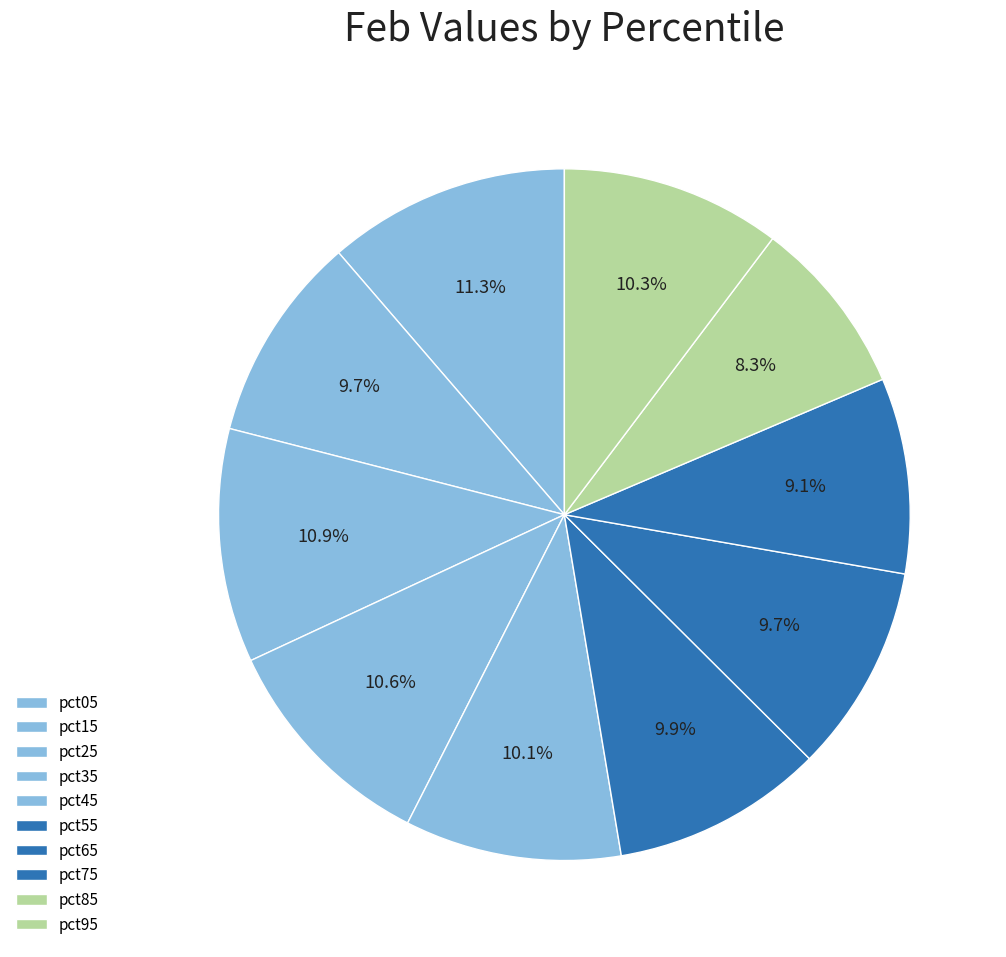

Rank the categories by value from lowest to highest.

pct85, pct75, pct15, pct65, pct55, pct45, pct95, pct35, pct25, pct05